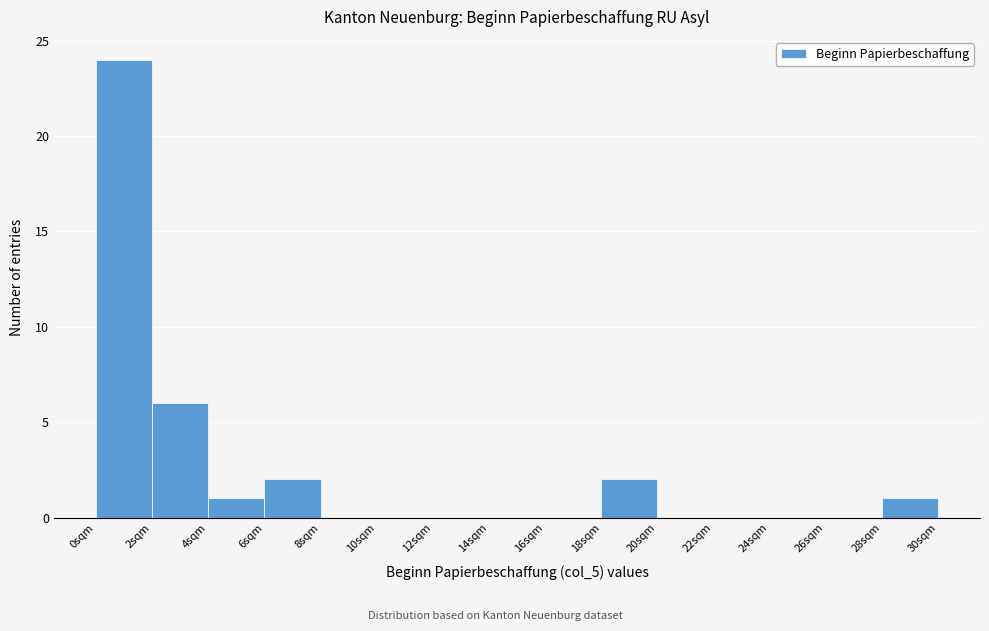

Over which range of the x-axis is the bar tallest?

0 to 2